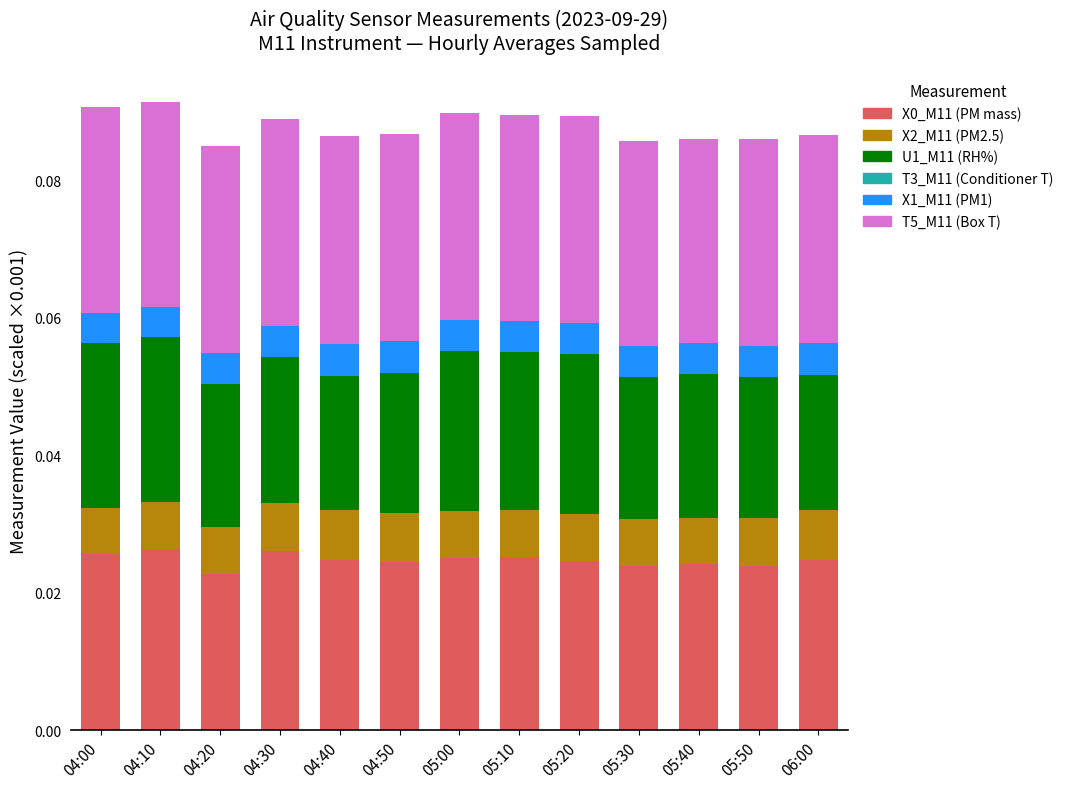

How many bars are there in total?

13